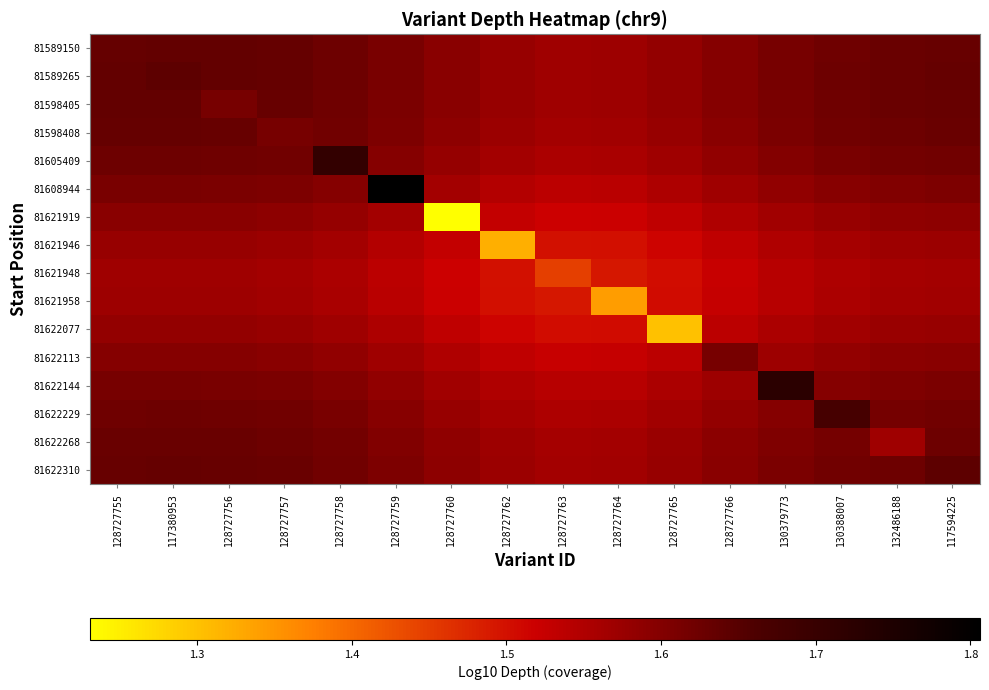

Reading right to left, what are all the values shown in this chart?

81589150: 117594225=1.6	132486188=1.6	130388007=1.6	130379773=1.6	128727766=1.6	128727765=1.6	128727764=1.6	128727763=1.6	128727762=1.6	128727760=1.6	128727759=1.6	128727758=1.6	128727757=1.6	128727756=1.6	117380953=1.6	128727755=1.6
81589265: 117594225=1.6	132486188=1.6	130388007=1.6	130379773=1.6	128727766=1.6	128727765=1.6	128727764=1.6	128727763=1.6	128727762=1.6	128727760=1.6	128727759=1.6	128727758=1.6	128727757=1.6	128727756=1.6	117380953=1.6	128727755=1.6
81598405: 117594225=1.6	132486188=1.6	130388007=1.6	130379773=1.6	128727766=1.6	128727765=1.6	128727764=1.6	128727763=1.6	128727762=1.6	128727760=1.6	128727759=1.6	128727758=1.6	128727757=1.6	128727756=1.6	117380953=1.6	128727755=1.6
81598408: 117594225=1.6	132486188=1.6	130388007=1.6	130379773=1.6	128727766=1.6	128727765=1.6	128727764=1.6	128727763=1.6	128727762=1.6	128727760=1.6	128727759=1.6	128727758=1.6	128727757=1.6	128727756=1.6	117380953=1.6	128727755=1.6
81605409: 117594225=1.6	132486188=1.6	130388007=1.6	130379773=1.6	128727766=1.6	128727765=1.6	128727764=1.6	128727763=1.6	128727762=1.6	128727760=1.6	128727759=1.6	128727758=1.7	128727757=1.6	128727756=1.6	117380953=1.6	128727755=1.6
81608944: 117594225=1.6	132486188=1.6	130388007=1.6	130379773=1.6	128727766=1.6	128727765=1.6	128727764=1.5	128727763=1.5	128727762=1.5	128727760=1.6	128727759=1.8	128727758=1.6	128727757=1.6	128727756=1.6	117380953=1.6	128727755=1.6
81621919: 117594225=1.6	132486188=1.6	130388007=1.6	130379773=1.6	128727766=1.5	128727765=1.5	128727764=1.5	128727763=1.5	128727762=1.5	128727760=1.2	128727759=1.6	128727758=1.6	128727757=1.6	128727756=1.6	117380953=1.6	128727755=1.6
81621946: 117594225=1.6	132486188=1.6	130388007=1.6	130379773=1.5	128727766=1.5	128727765=1.5	128727764=1.5	128727763=1.5	128727762=1.3	128727760=1.5	128727759=1.5	128727758=1.6	128727757=1.6	128727756=1.6	117380953=1.6	128727755=1.6
81621948: 117594225=1.6	132486188=1.6	130388007=1.6	130379773=1.5	128727766=1.5	128727765=1.5	128727764=1.5	128727763=1.4	128727762=1.5	128727760=1.5	128727759=1.5	128727758=1.6	128727757=1.6	128727756=1.6	117380953=1.6	128727755=1.6
81621958: 117594225=1.6	132486188=1.6	130388007=1.6	130379773=1.5	128727766=1.5	128727765=1.5	128727764=1.3	128727763=1.5	128727762=1.5	128727760=1.5	128727759=1.5	128727758=1.6	128727757=1.6	128727756=1.6	117380953=1.6	128727755=1.6
81622077: 117594225=1.6	132486188=1.6	130388007=1.6	130379773=1.6	128727766=1.5	128727765=1.3	128727764=1.5	128727763=1.5	128727762=1.5	128727760=1.5	128727759=1.6	128727758=1.6	128727757=1.6	128727756=1.6	117380953=1.6	128727755=1.6
81622113: 117594225=1.6	132486188=1.6	130388007=1.6	130379773=1.6	128727766=1.6	128727765=1.5	128727764=1.5	128727763=1.5	128727762=1.5	128727760=1.5	128727759=1.6	128727758=1.6	128727757=1.6	128727756=1.6	117380953=1.6	128727755=1.6
81622144: 117594225=1.6	132486188=1.6	130388007=1.6	130379773=1.7	128727766=1.6	128727765=1.6	128727764=1.5	128727763=1.5	128727762=1.5	128727760=1.6	128727759=1.6	128727758=1.6	128727757=1.6	128727756=1.6	117380953=1.6	128727755=1.6
81622229: 117594225=1.6	132486188=1.6	130388007=1.7	130379773=1.6	128727766=1.6	128727765=1.6	128727764=1.6	128727763=1.6	128727762=1.6	128727760=1.6	128727759=1.6	128727758=1.6	128727757=1.6	128727756=1.6	117380953=1.6	128727755=1.6
81622268: 117594225=1.6	132486188=1.6	130388007=1.6	130379773=1.6	128727766=1.6	128727765=1.6	128727764=1.6	128727763=1.6	128727762=1.6	128727760=1.6	128727759=1.6	128727758=1.6	128727757=1.6	128727756=1.6	117380953=1.6	128727755=1.6
81622310: 117594225=1.6	132486188=1.6	130388007=1.6	130379773=1.6	128727766=1.6	128727765=1.6	128727764=1.6	128727763=1.6	128727762=1.6	128727760=1.6	128727759=1.6	128727758=1.6	128727757=1.6	128727756=1.6	117380953=1.6	128727755=1.6